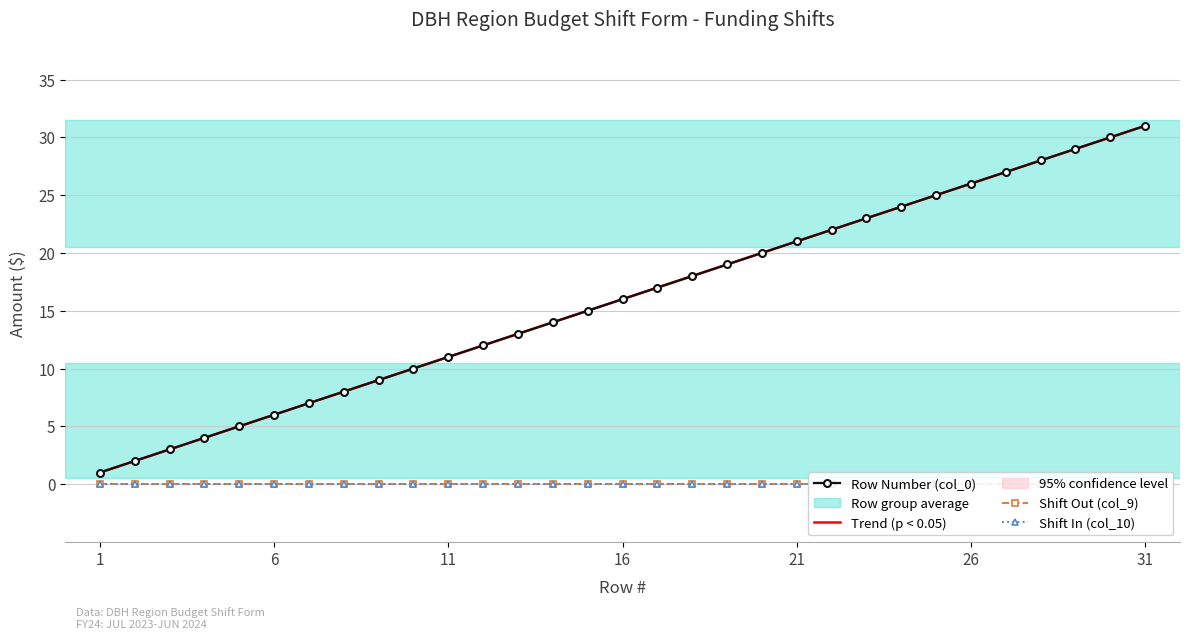

At which category does the chart reach its minimum across all series?

1